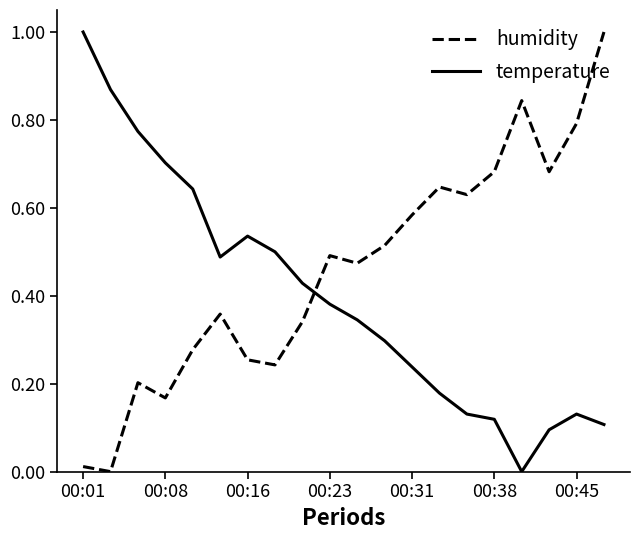

What is the difference between the maximum and minimum values in the temperature series?

1.0